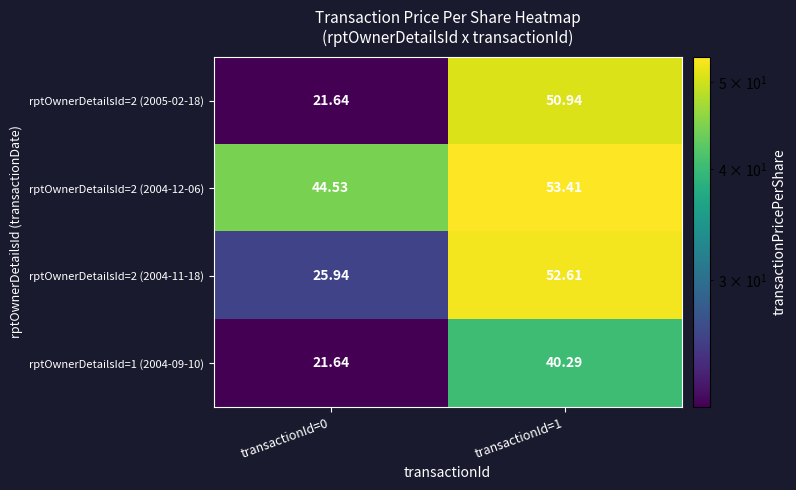

Which series has the largest total across all categories?

rptOwnerDetailsId=2 (2004-12-06)